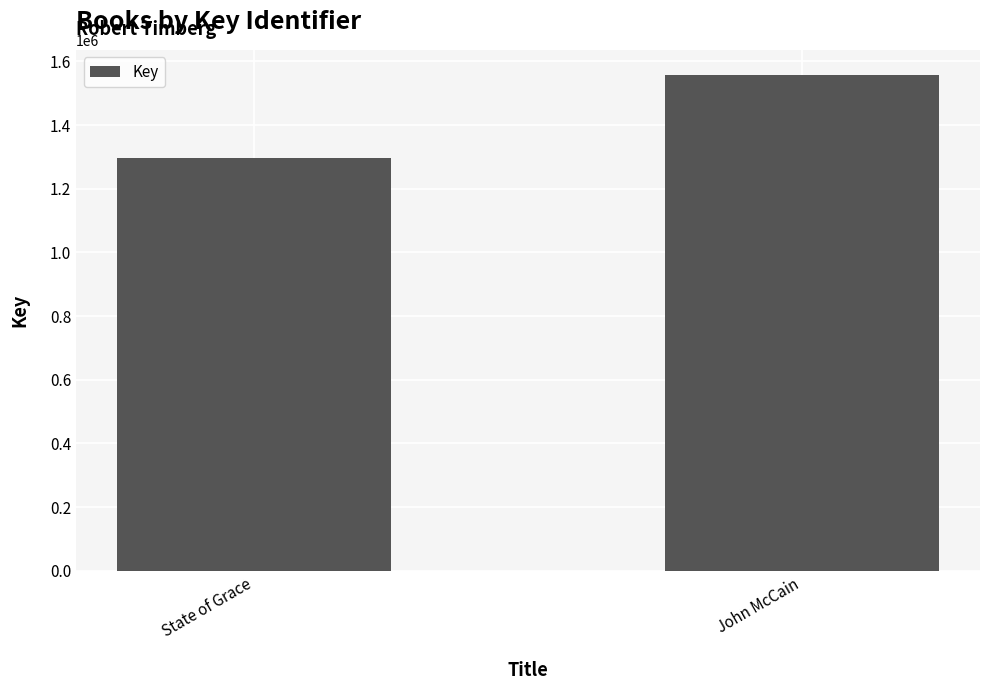

Reading left to right, what are all the values shown in this chart?

1297223	1558658